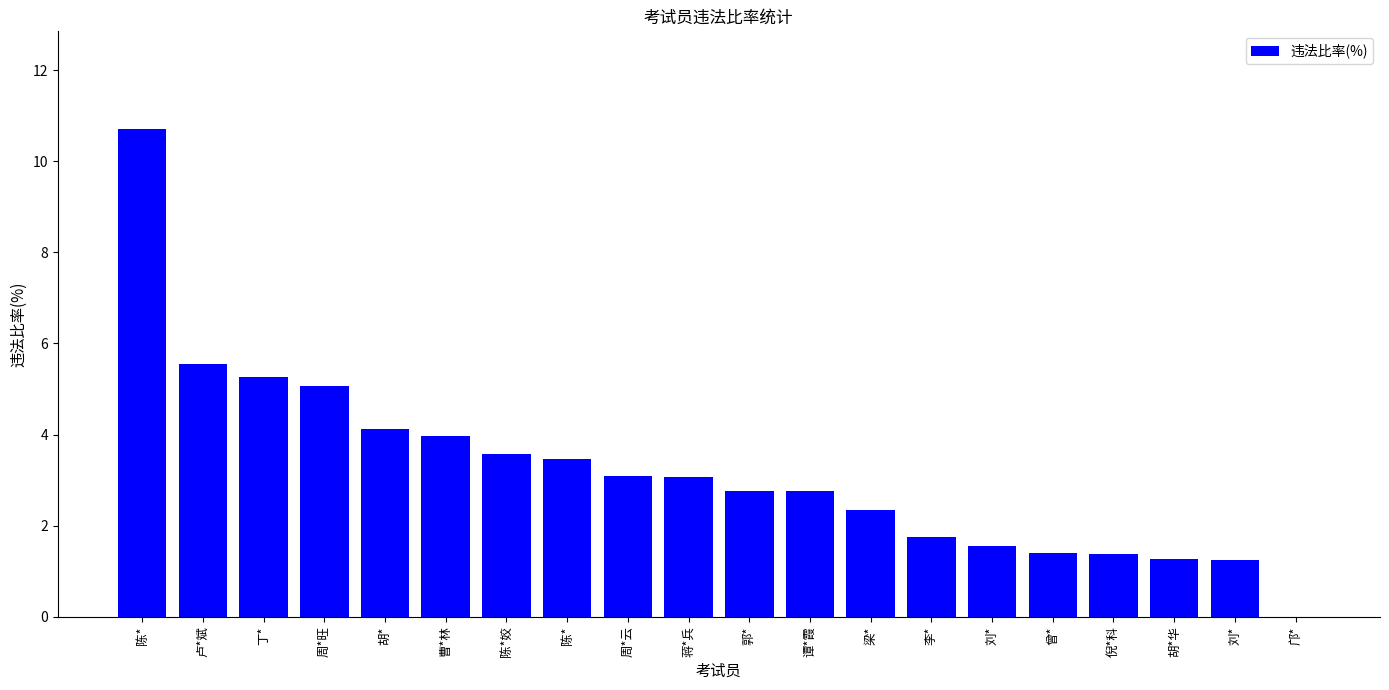

Are the bars grouped side by side (vs. stacked)?

No